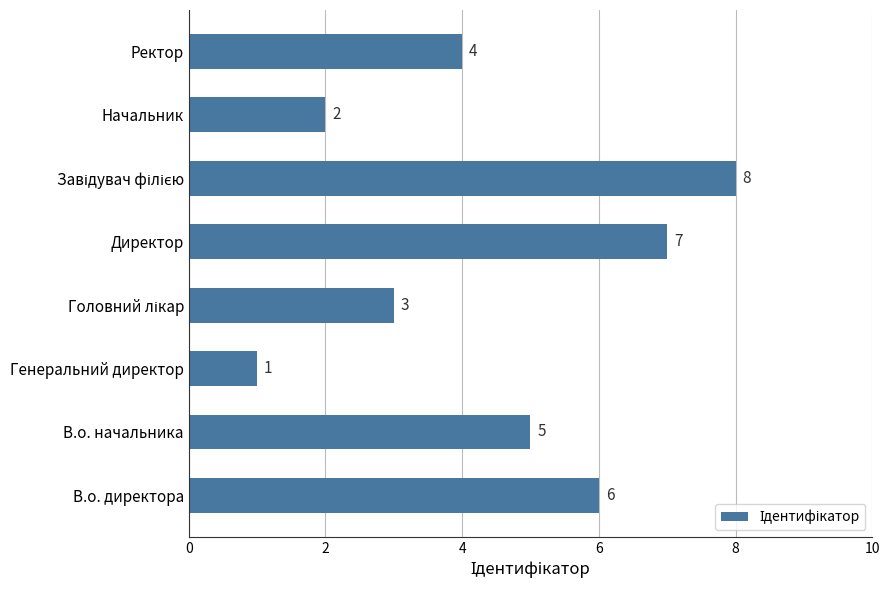

What is the difference between the second highest and second lowest values?

5